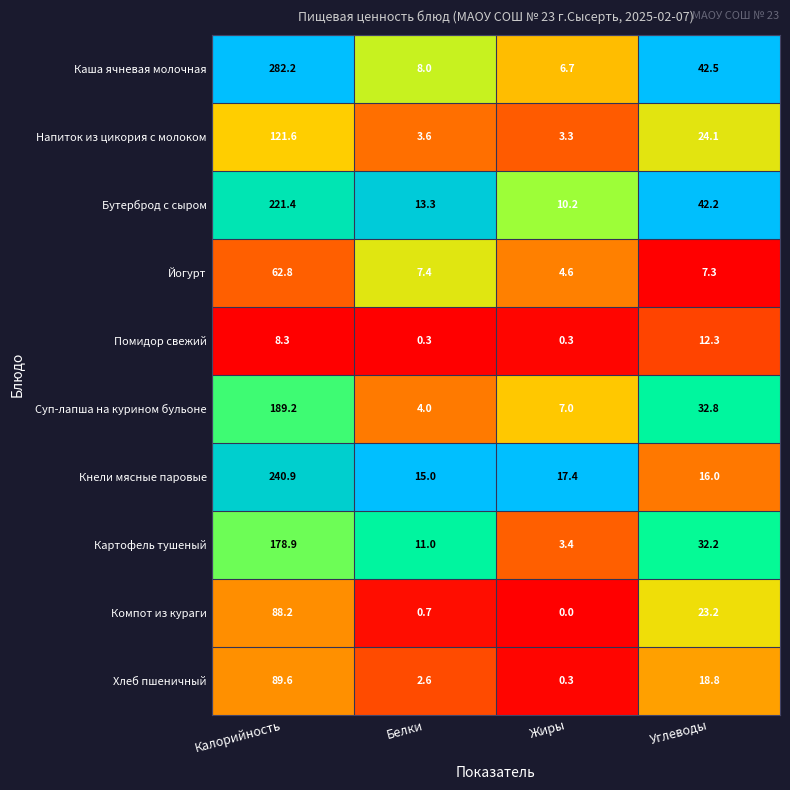

The value of Помидор свежий at Углеводы is 12.3. True or false?

True